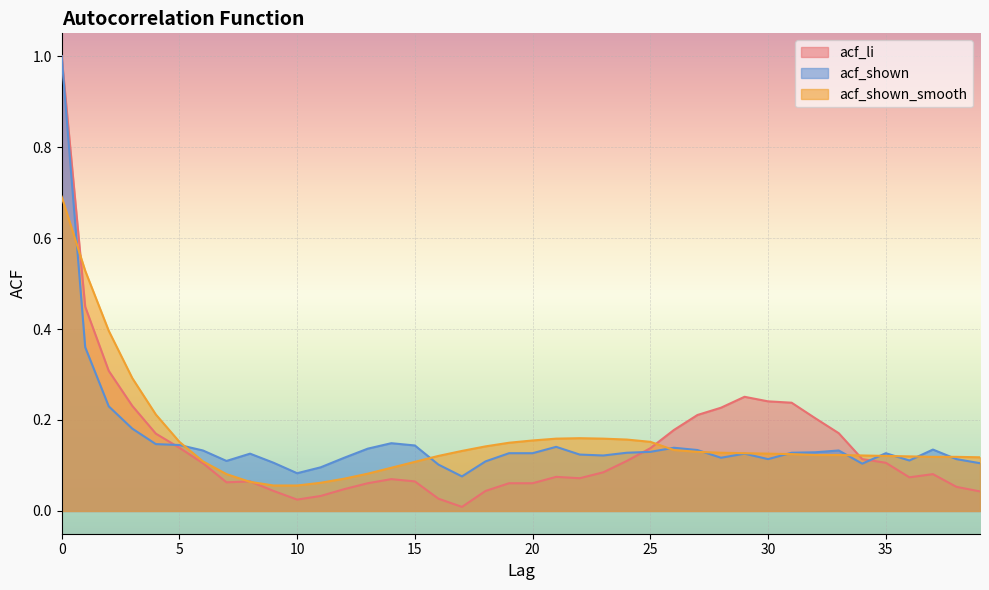

What value does the acf_shown series have at 0?

1.0